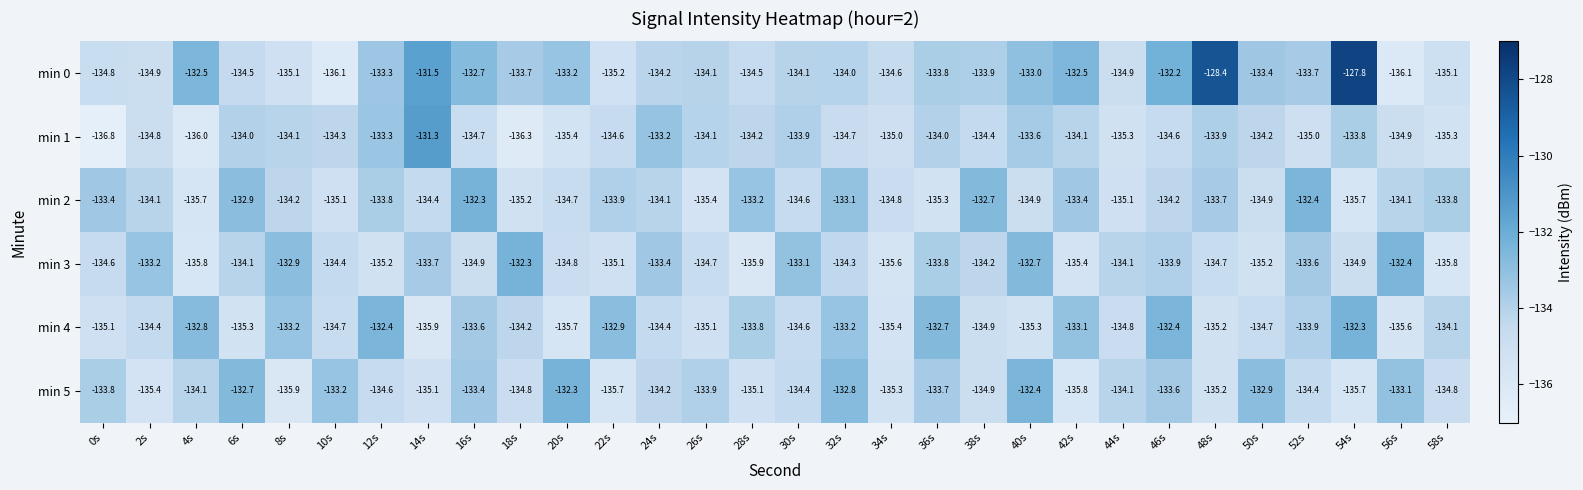

What is the sum of the min 1 values at 8s and 10s?

-268.4